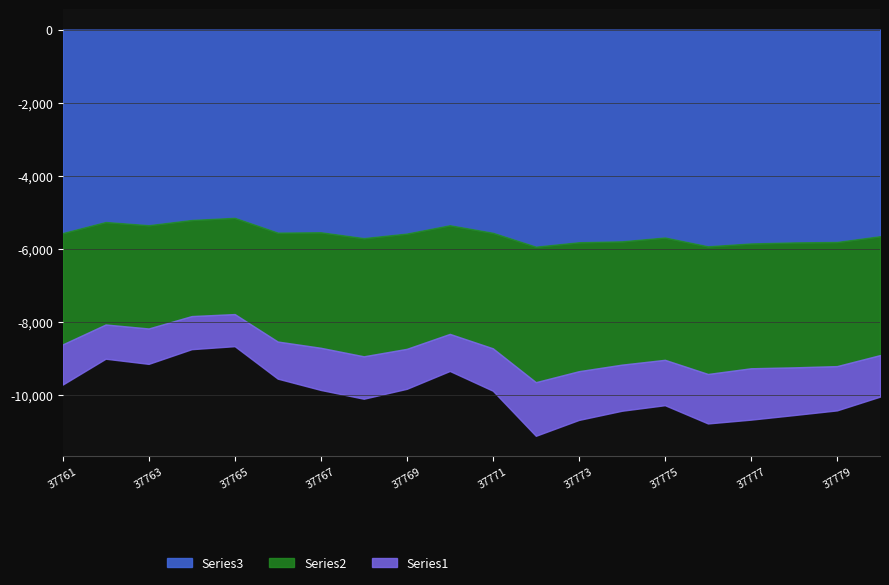

Rank the categories by Series2 value from lowest to highest.

37764, 37765, 37762, 37763, 37770, 37766, 37761, 37769, 37767, 37771, 37768, 37780, 37775, 37774, 37779, 37777, 37778, 37776, 37773, 37772